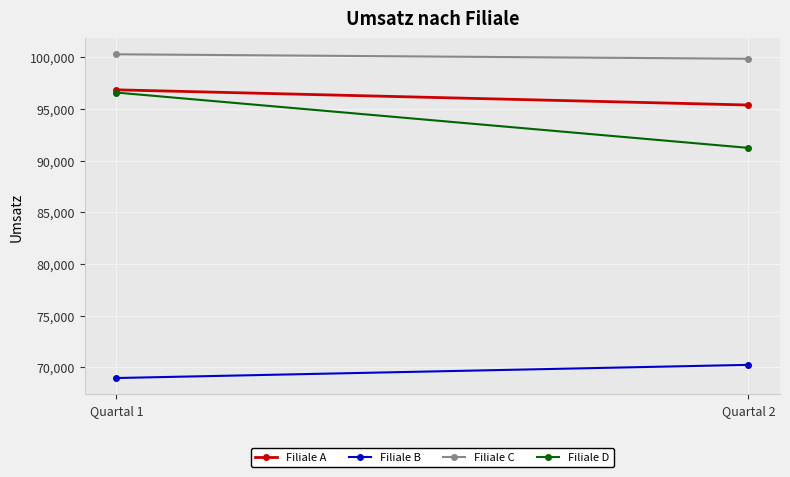

What is the value of the Filiale D point at the 1st from the left?

96580